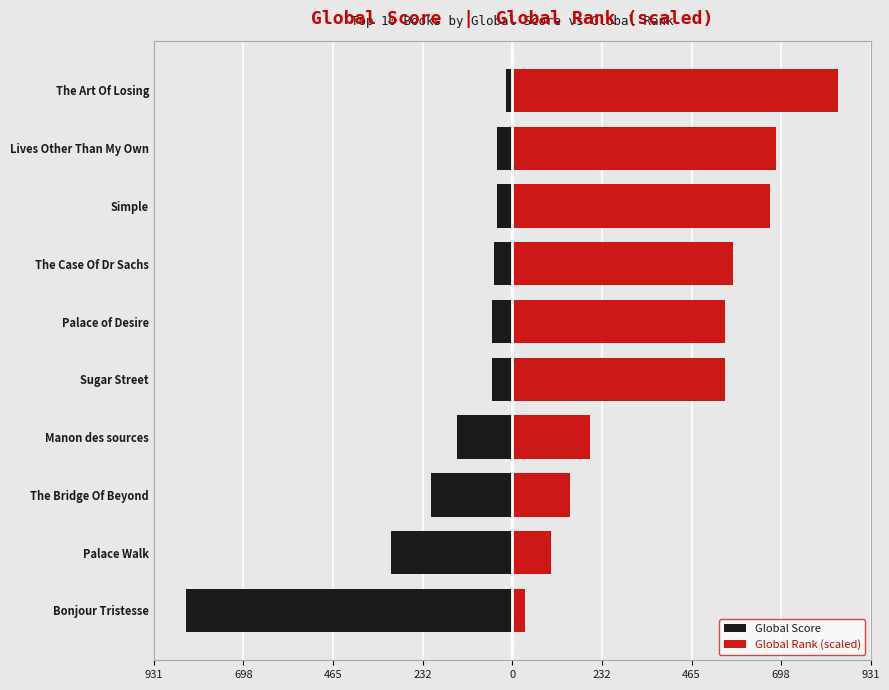

What is the average value of the Global Rank (scaled) series?

436.7